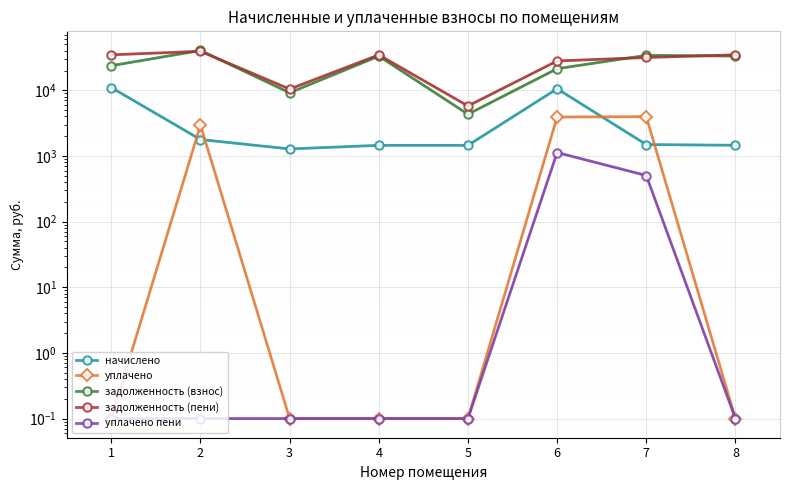

How many interior local valleys does the начислено series have?

1